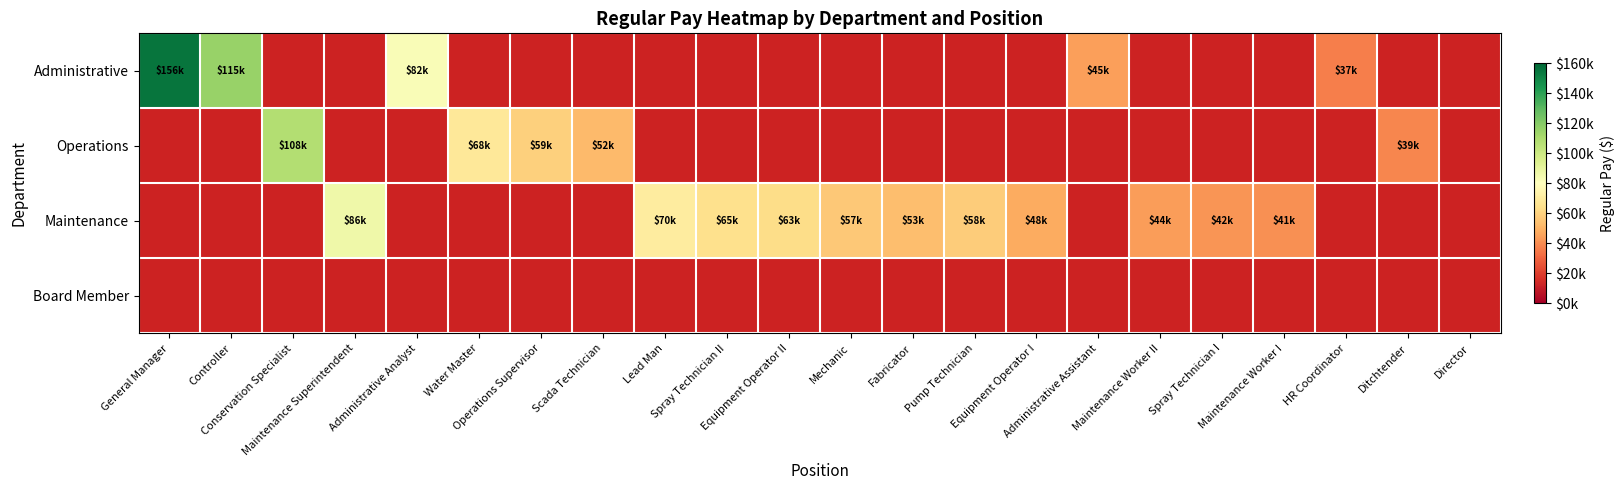

Read the Maintenance value at Maintenance Worker I.

40691.0